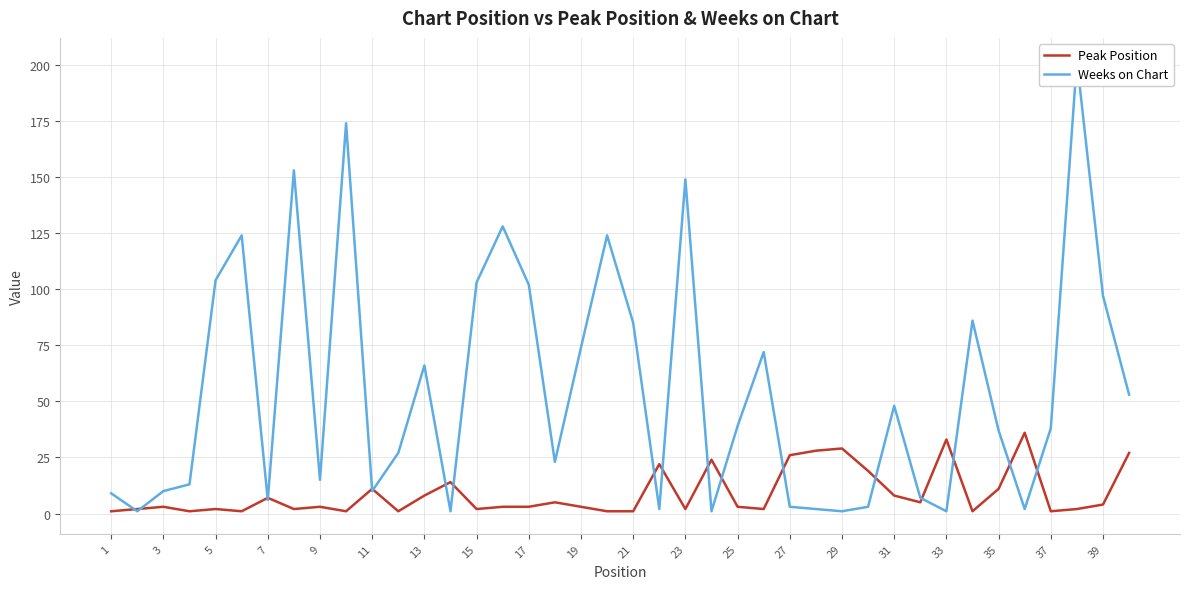

What is the maximum value for Peak Position?

36